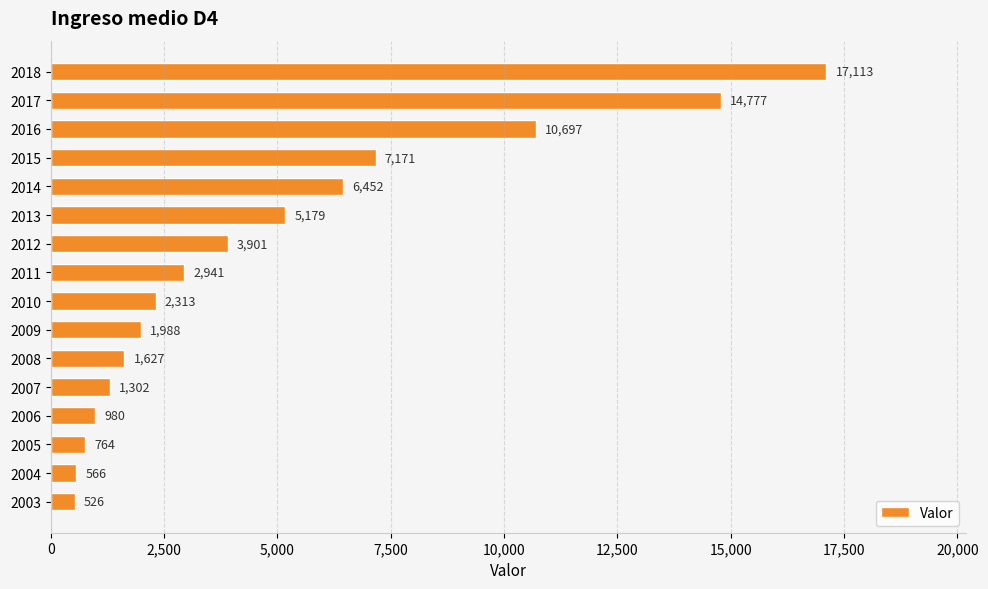

Which has a higher value, 2015 or 2004?

2015